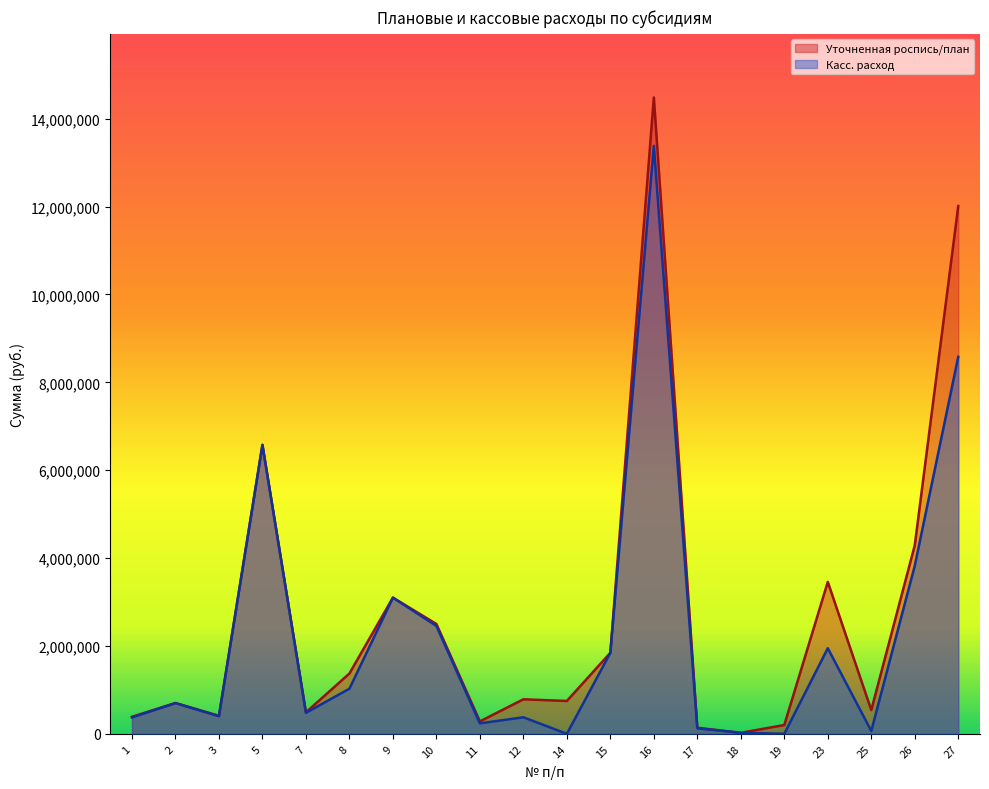

Which series has the largest total across all categories?

Уточненная роспись/план